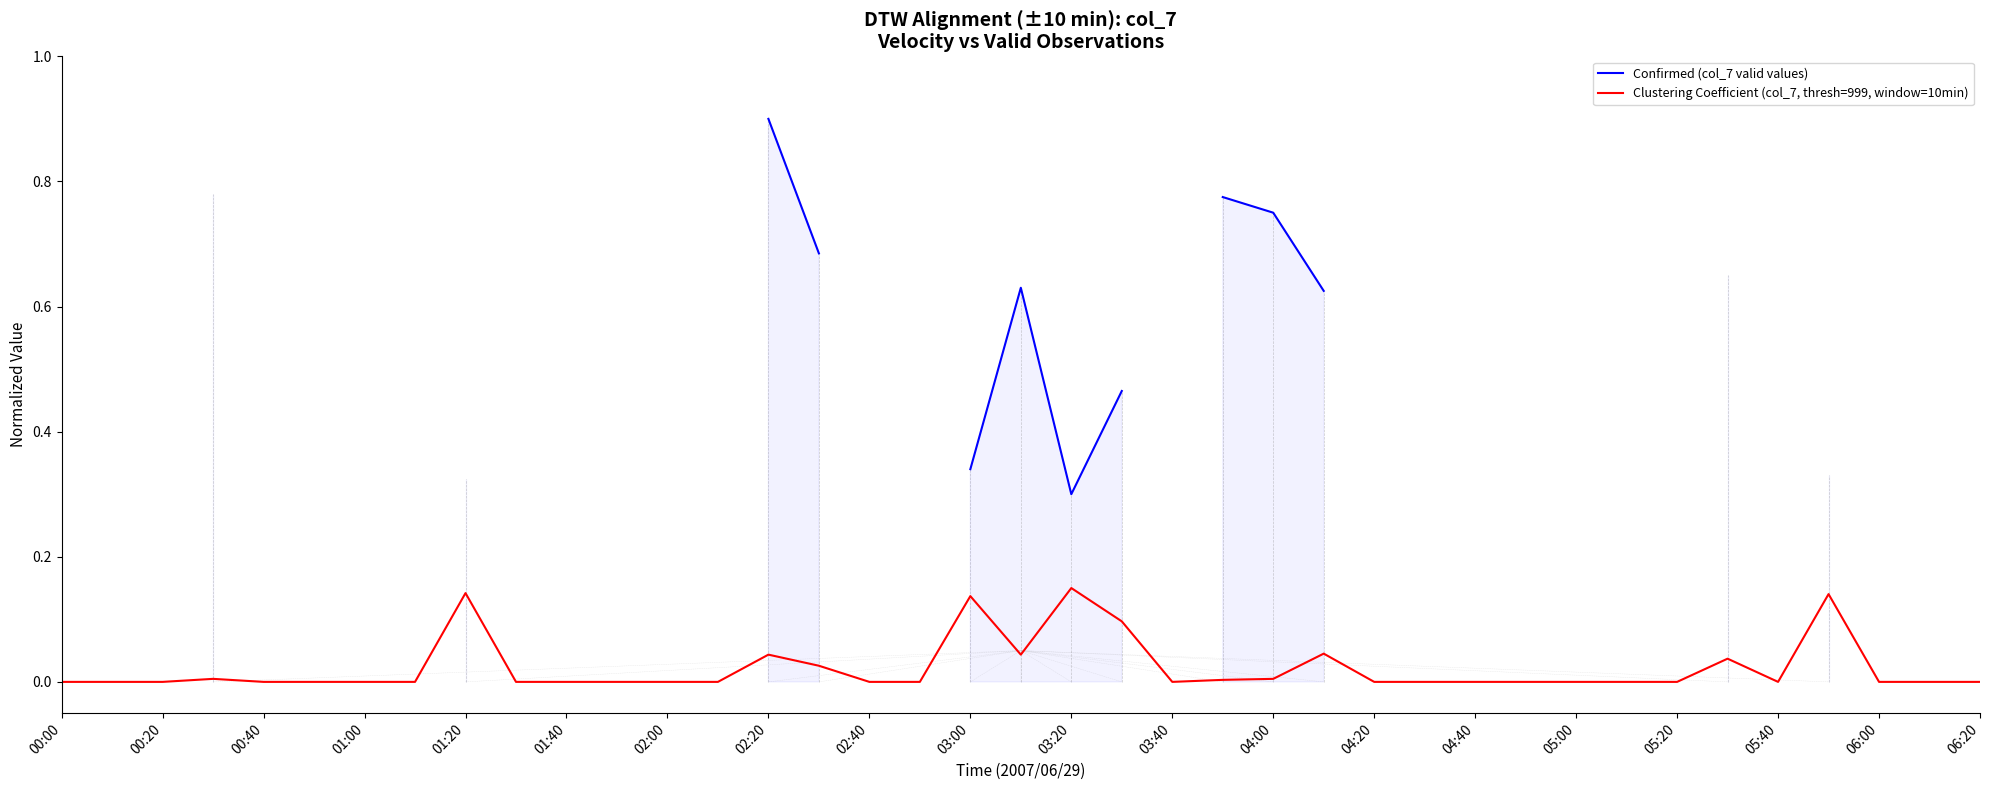

True or false: Confirmed (col_7 valid values) and Clustering Coefficient (col_7, thresh=999, window=10min) intersect in this chart.

False